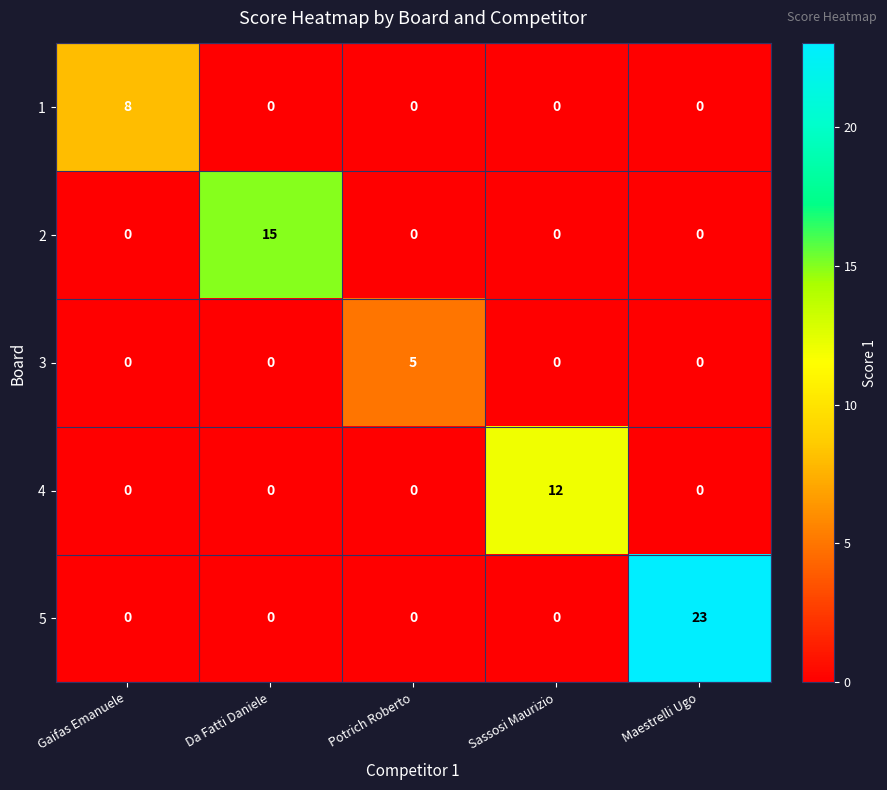

The value of 1 at Gaifas Emanuele is 8. True or false?

True